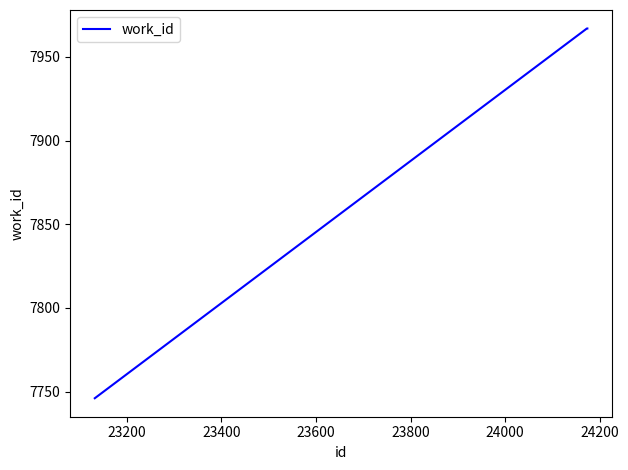

What is the minimum value shown in the chart?

7746